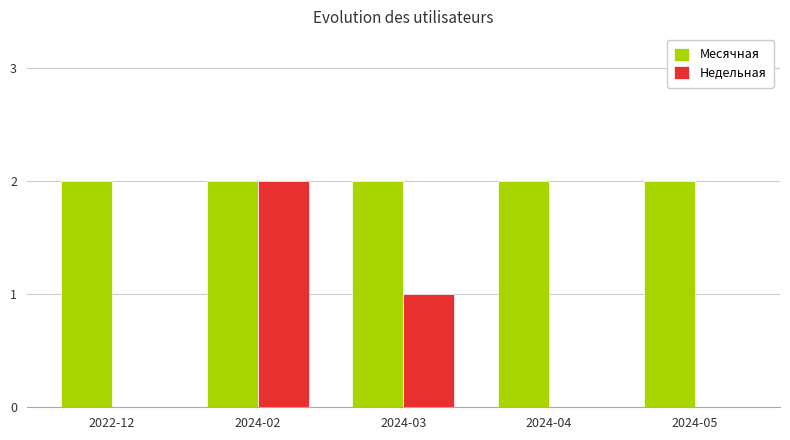

At which category is the sum across all series the highest?

2024-02